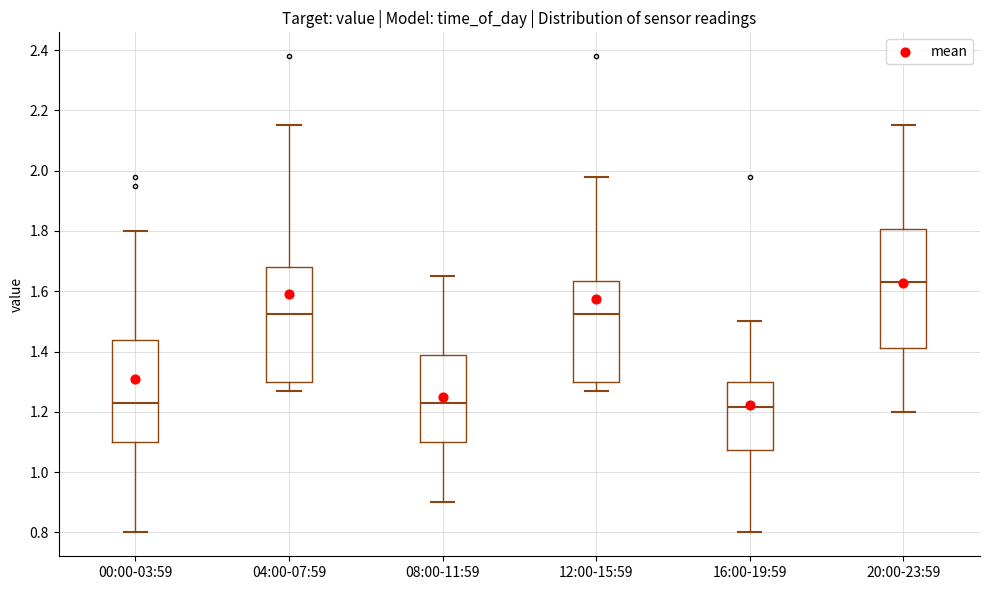

Where does the upper whisker of the box for 08:00-11:59 end on the y-axis? The values are not printed on the chart, so give them approximately, as read against the axis.

1.66